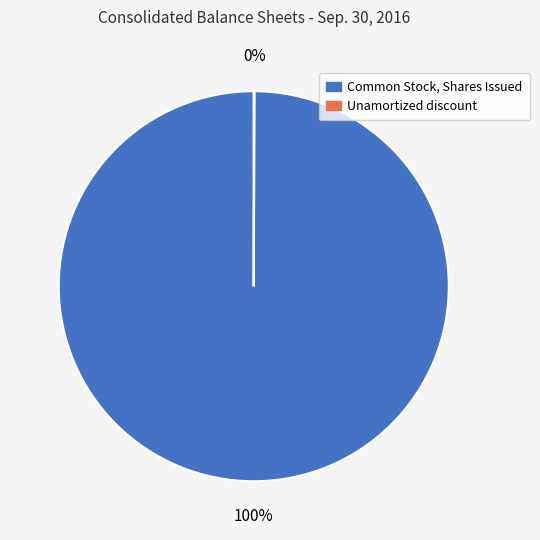

To the nearest percent, what is the average slice percentage?

50%